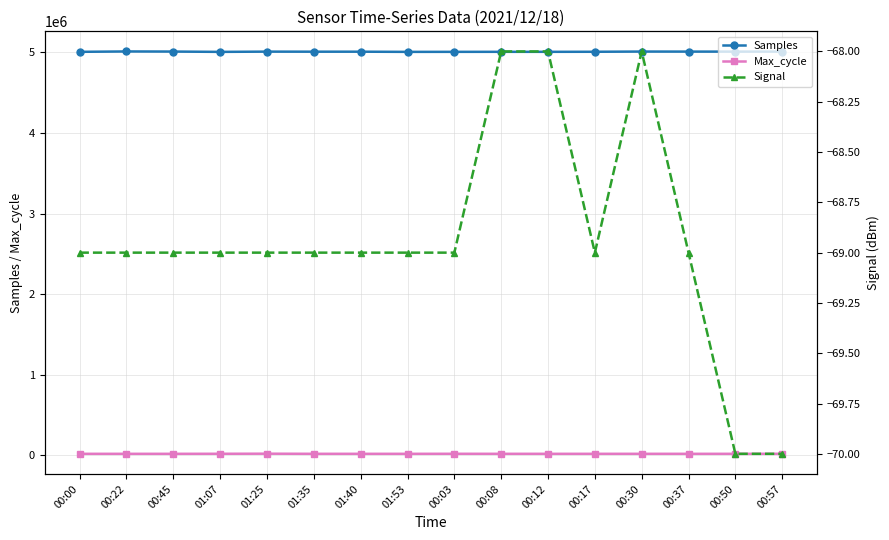

What is the label of the 7th point from the right?

00:08